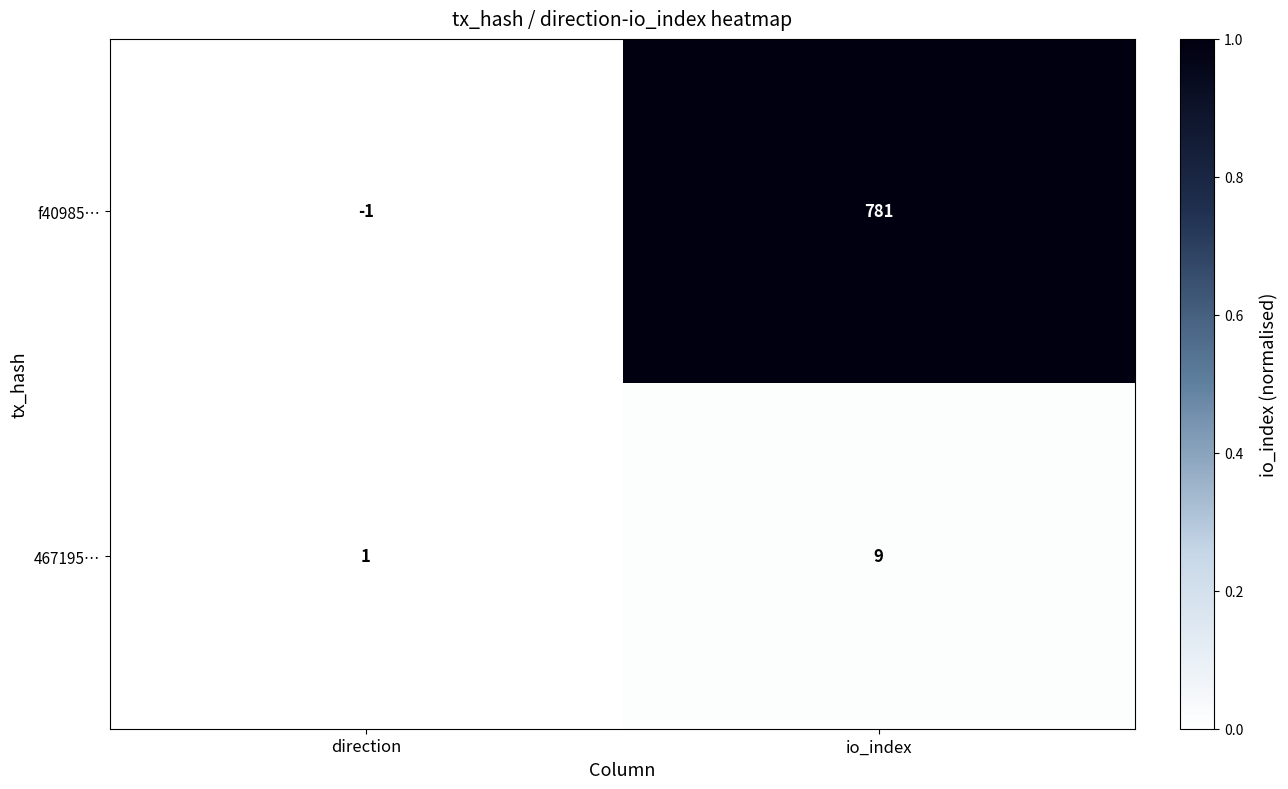

What is the sum of the 467195… values at io_index and direction?

10